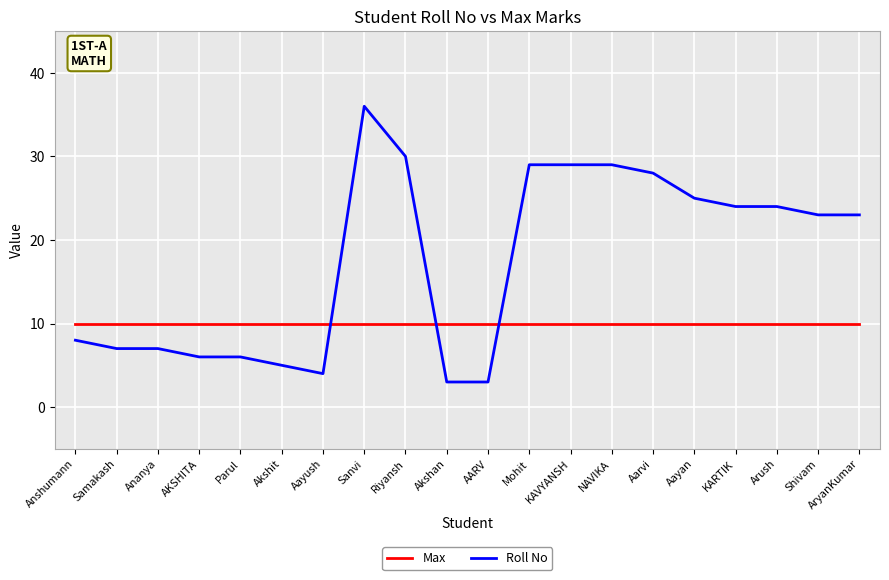

The Roll No series shows 3 at AARV. True or false?

True